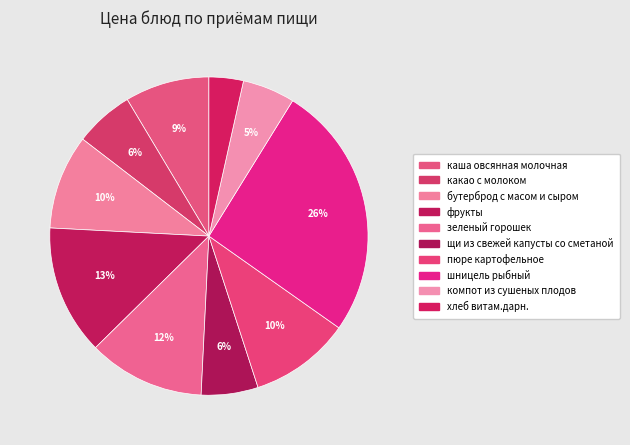

How many segments does this pie chart have?

10